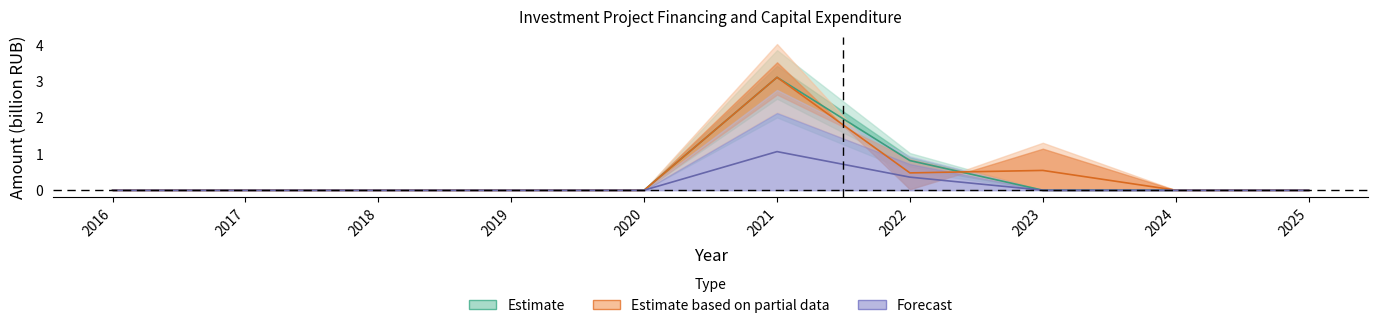

Is the value of Plan_capital at 2016 greater than the value of Fact_financing at 2018?

No